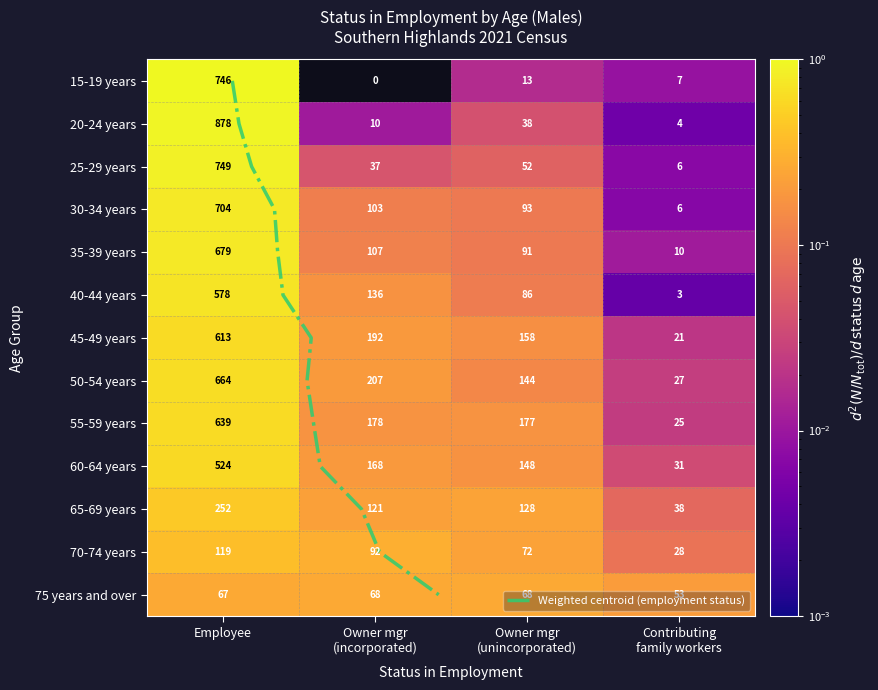

How many distinct data groups are displayed?

13